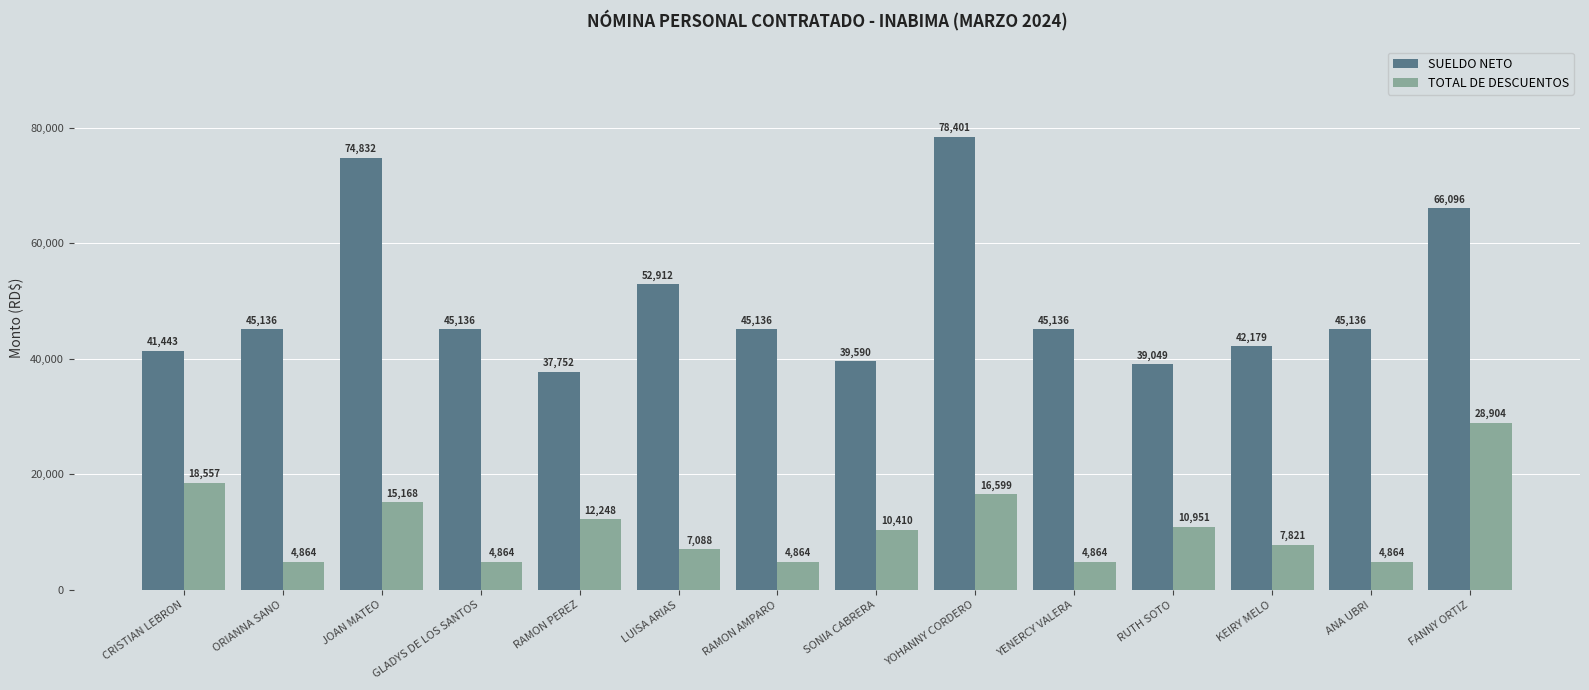

What is the total value across all series at ORIANNA SANO?

50000.0